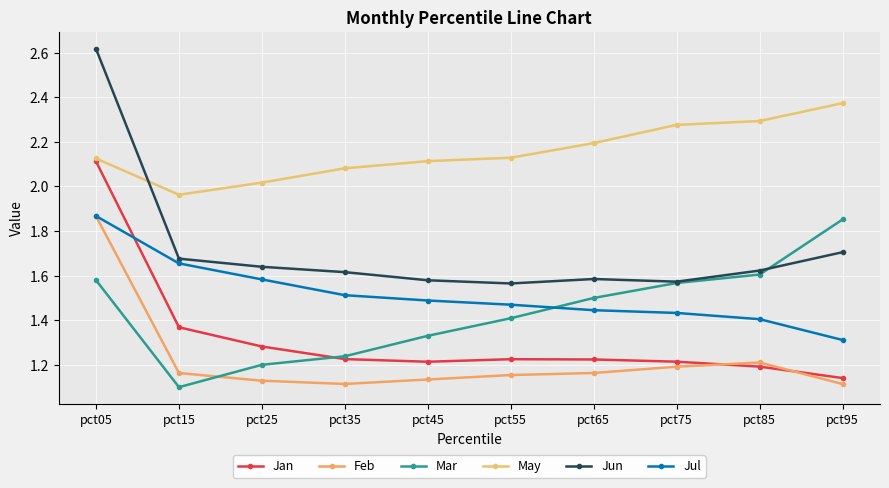

Count the number of categories in the chart.

10